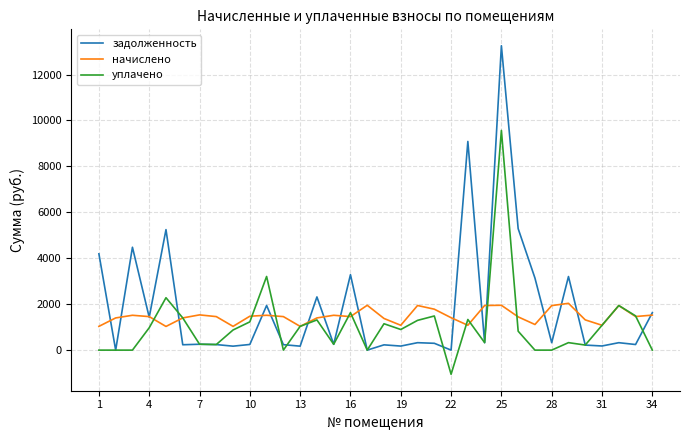

What is the greatest value displayed?

13253.3